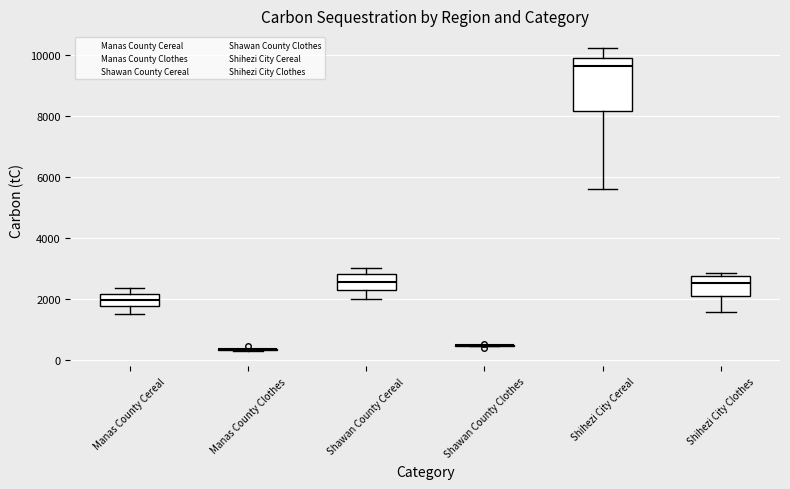

Where is the lower edge of the box for Shawan County Cereal on the y-axis? The values are not printed on the chart, so give them approximately, as read against the axis.

2400